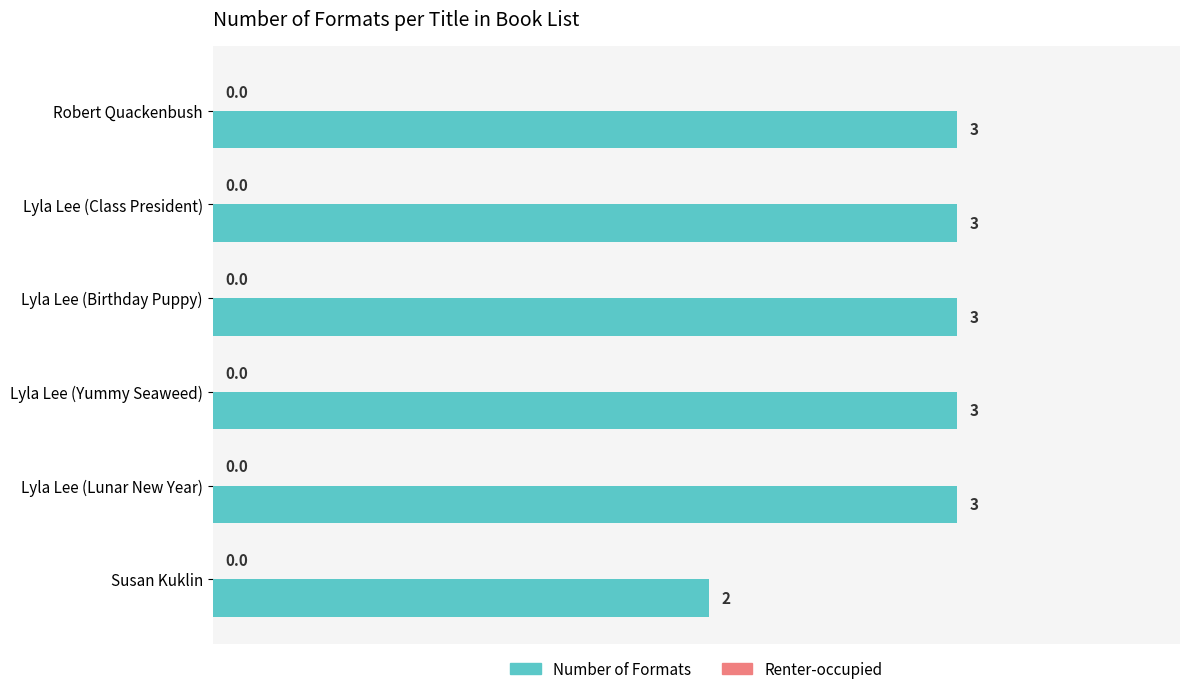

Reading top to bottom, what are all the values shown in this chart?

Robert Quackenbush=3	Lyla Lee (Class President)=3	Lyla Lee (Birthday Puppy)=3	Lyla Lee (Yummy Seaweed)=3	Lyla Lee (Lunar New Year)=3	Susan Kuklin=2